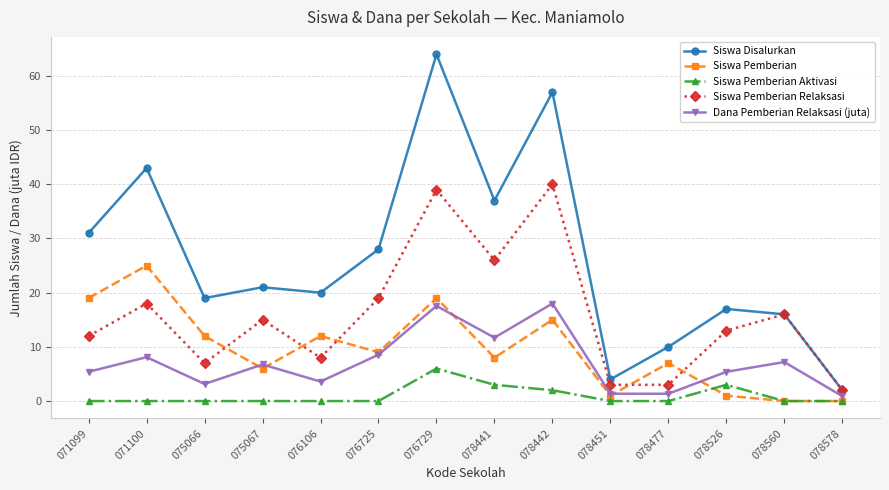

Is this an area chart (filled region under the line)?

No